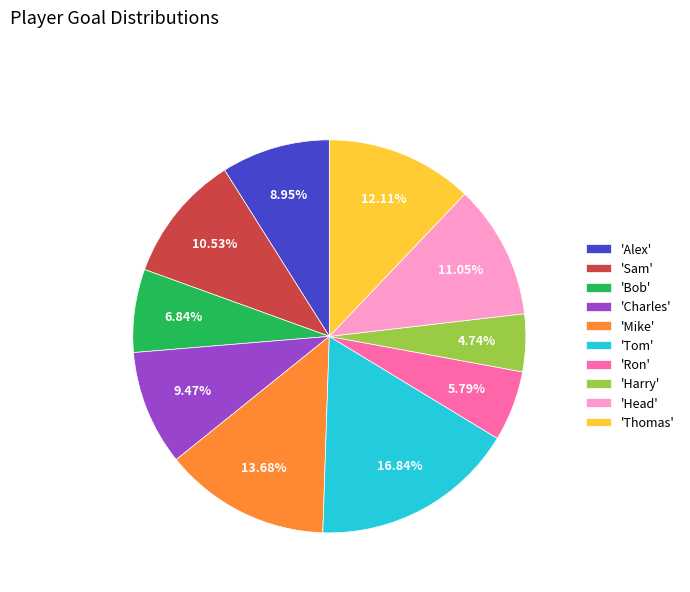

Does 'Tom' represent more than half of the total?

No